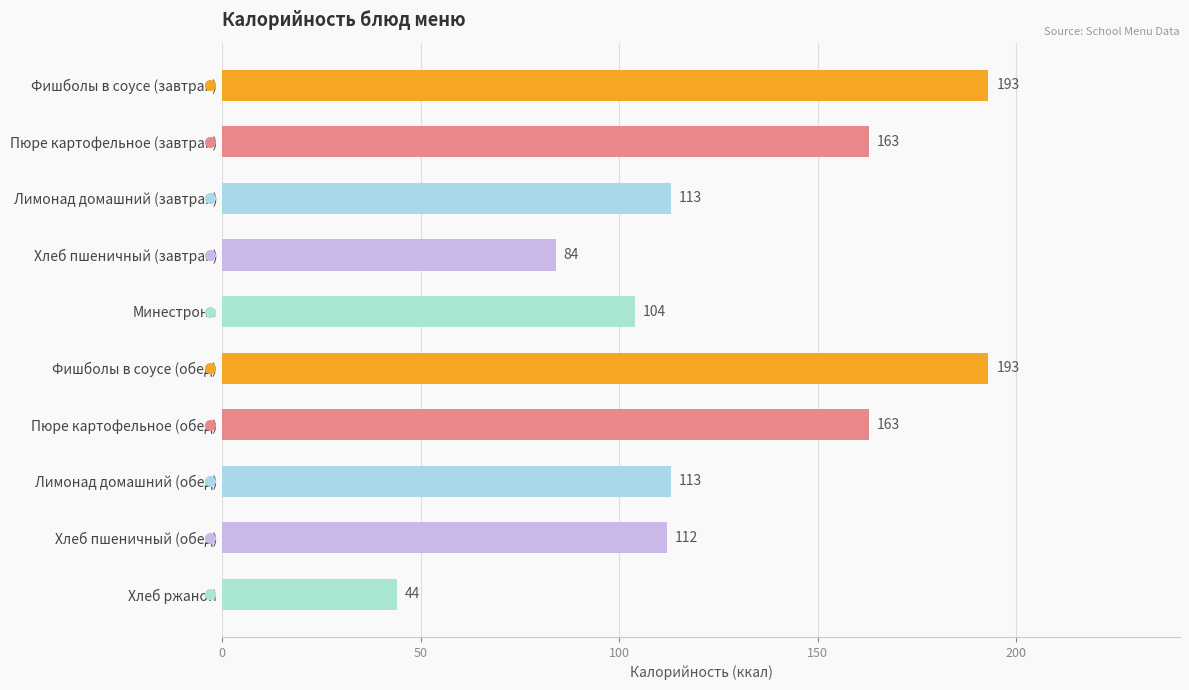

Reading top to bottom, what are all the values shown in this chart?

193	163	113	84	104	193	163	113	112	44